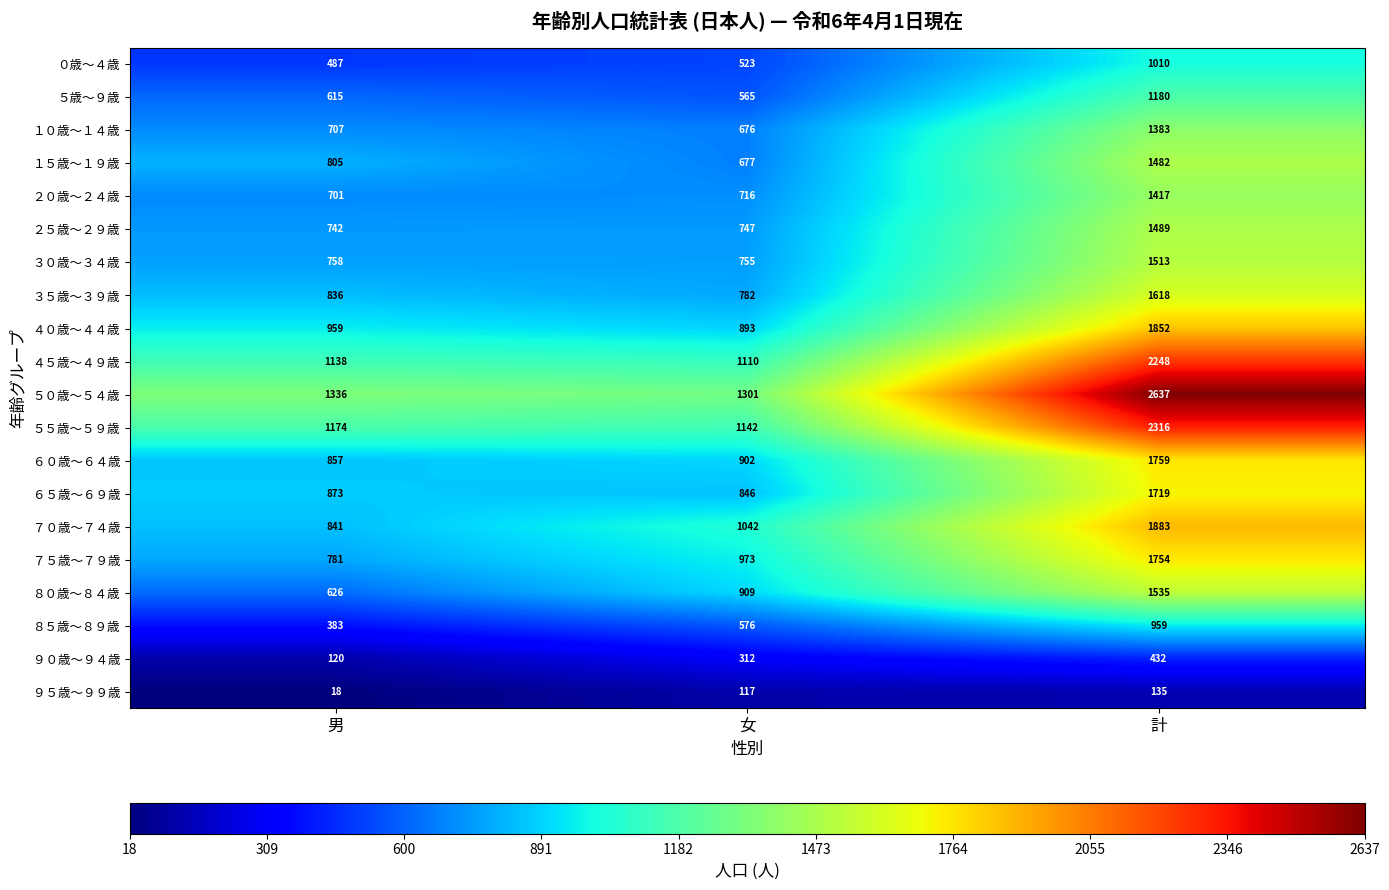

Rank the series at 男 from highest to lowest value.

５０歳～５４歳, ５５歳～５９歳, ４５歳～４９歳, ４０歳～４４歳, ６５歳～６９歳, ６０歳～６４歳, ７０歳～７４歳, ３５歳～３９歳, １５歳～１９歳, ７５歳～７９歳, ３０歳～３４歳, ２５歳～２９歳, １０歳～１４歳, ２０歳～２４歳, ８０歳～８４歳, ５歳～９歳, ０歳～４歳, ８５歳～８９歳, ９０歳～９４歳, ９５歳～９９歳